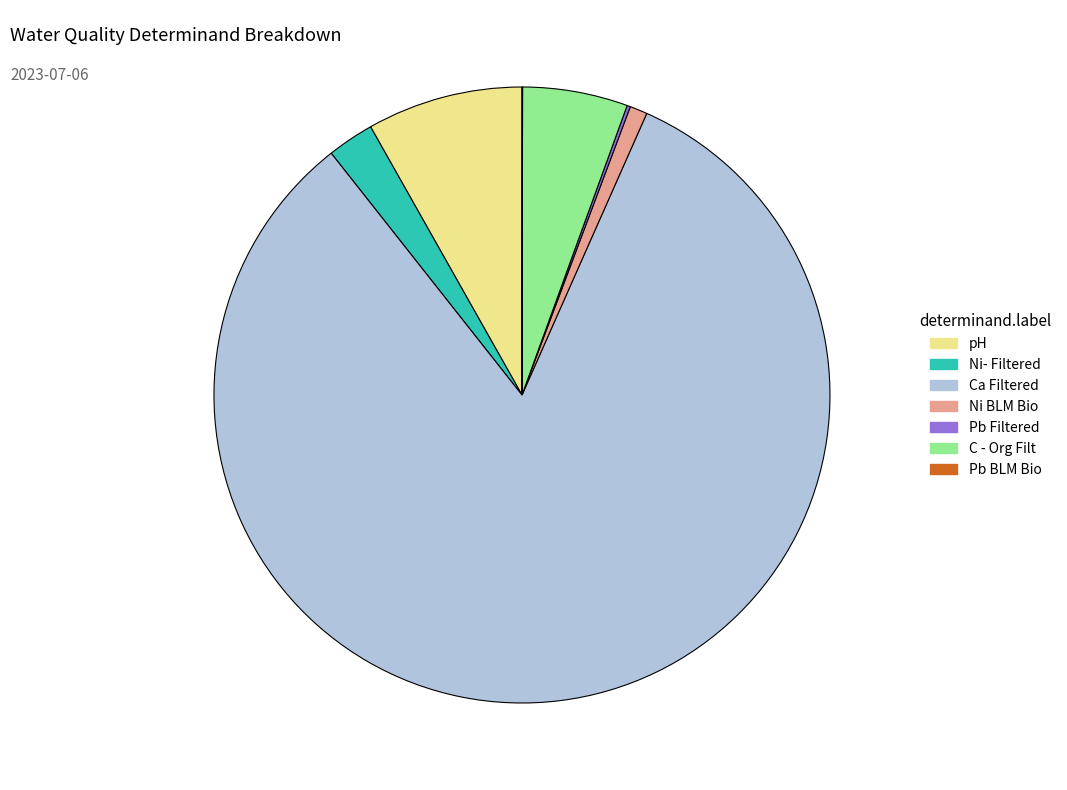

Which has a higher value, pH or C - Org Filt?

pH